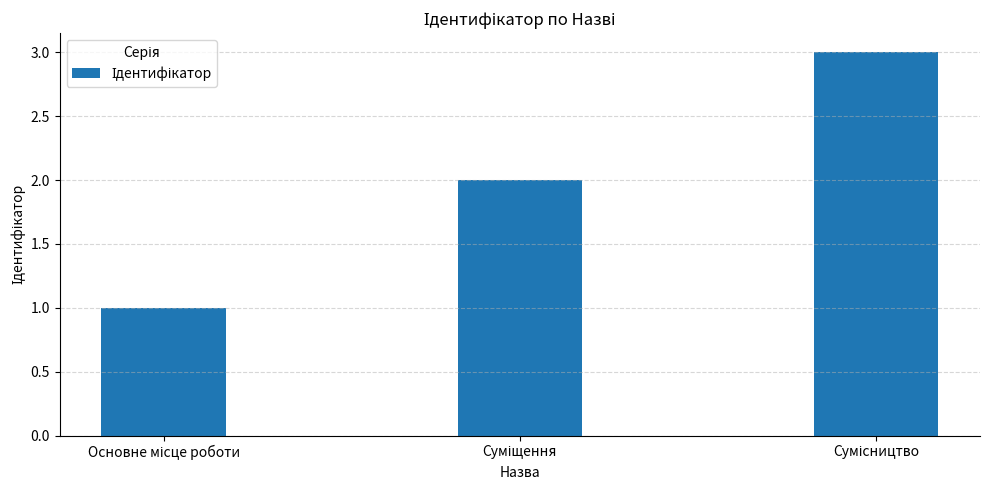

What is the greatest value displayed?

3